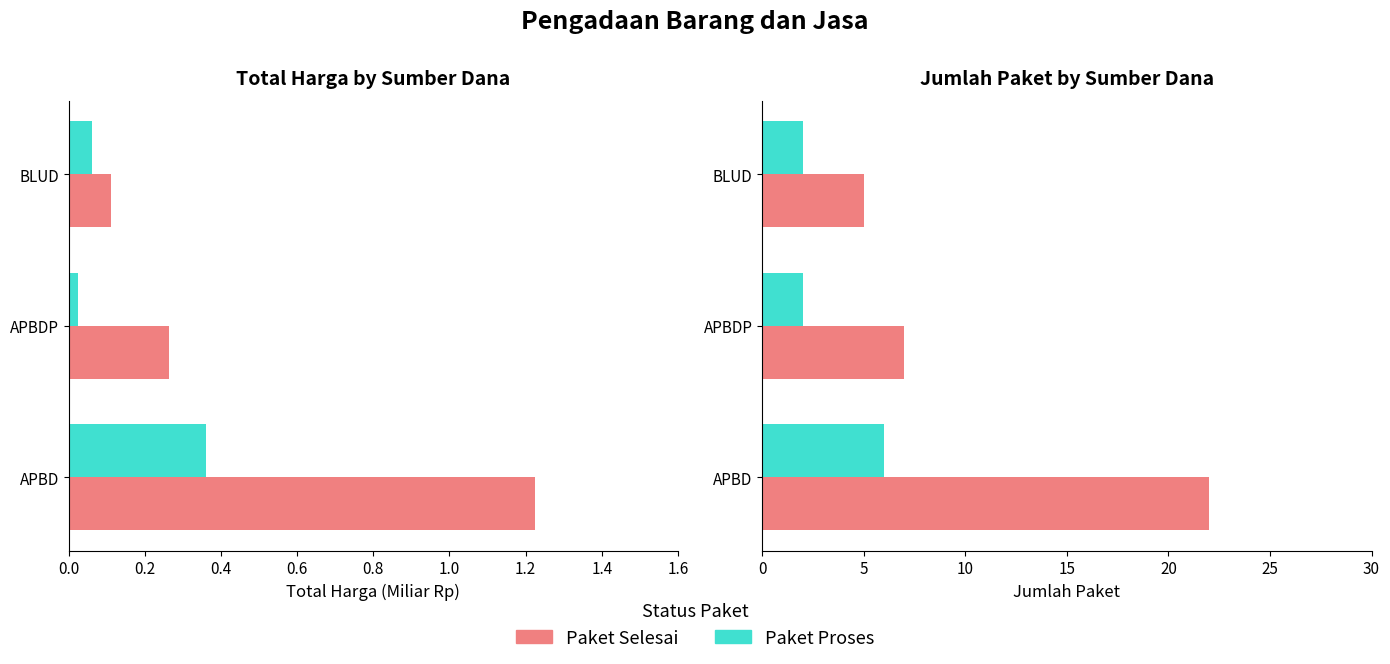

Is the value of Paket Selesai at APBDP greater than the value of Paket Proses at BLUD?

Yes